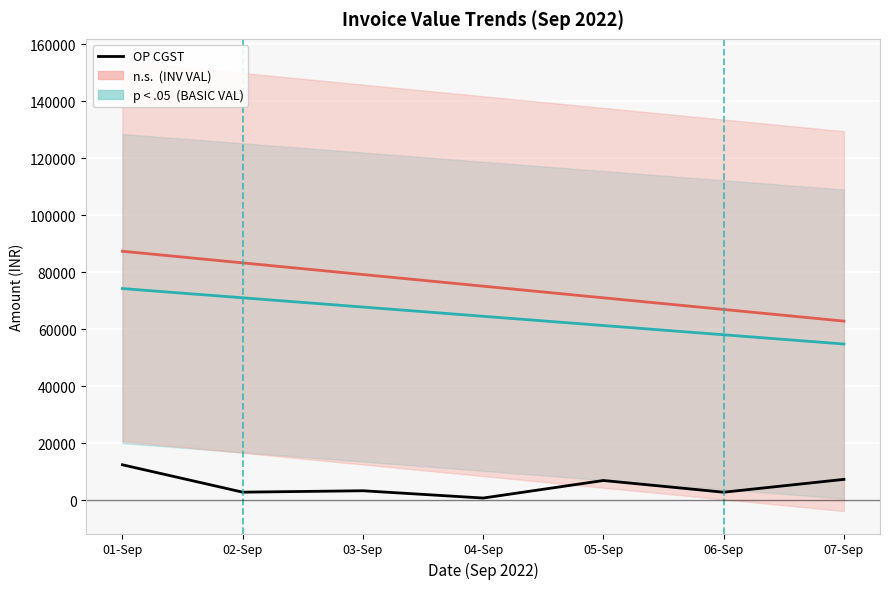

In OP CGST, how many points are lower than both neighbors (excluding endpoints)?

3